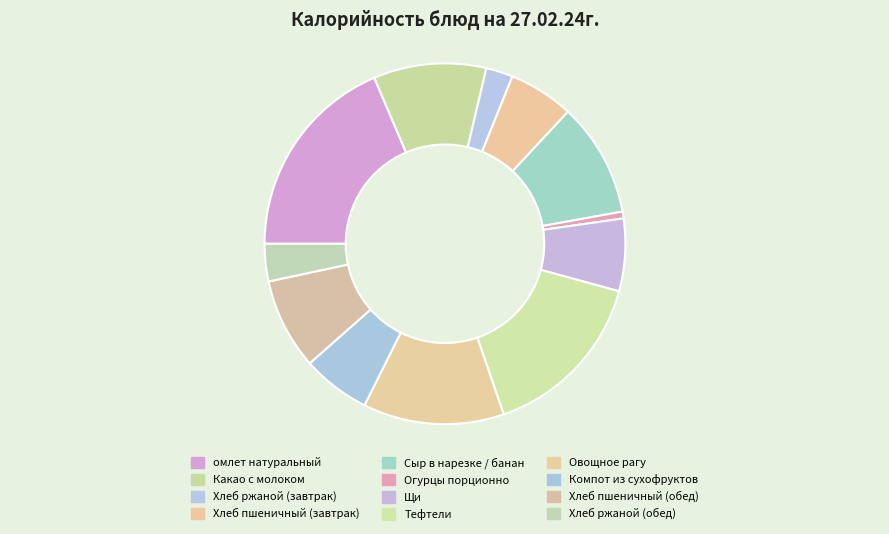

How many segments does this pie chart have?

12